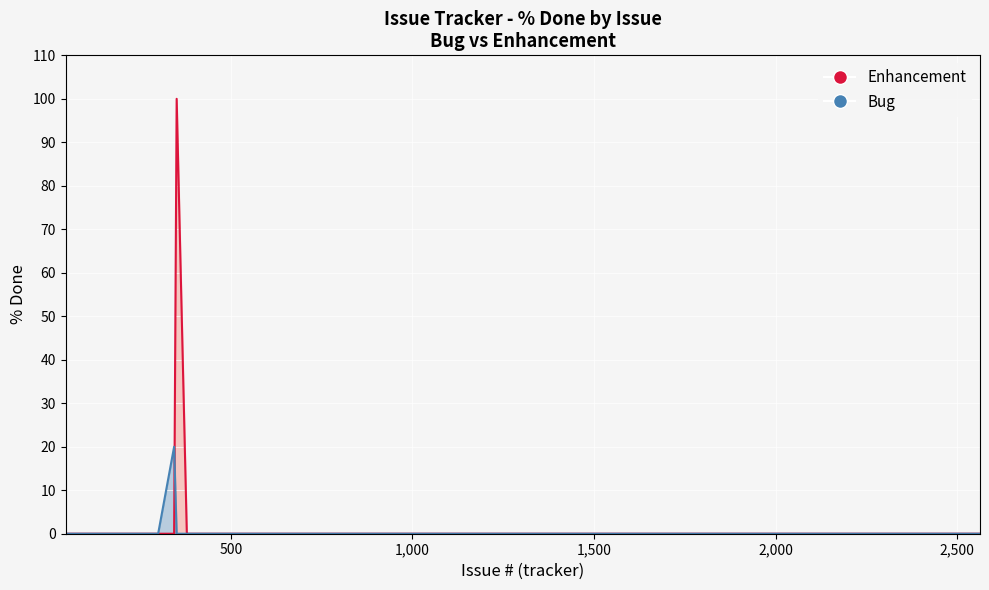

Which series has the largest range (max minus min)?

Enhancement